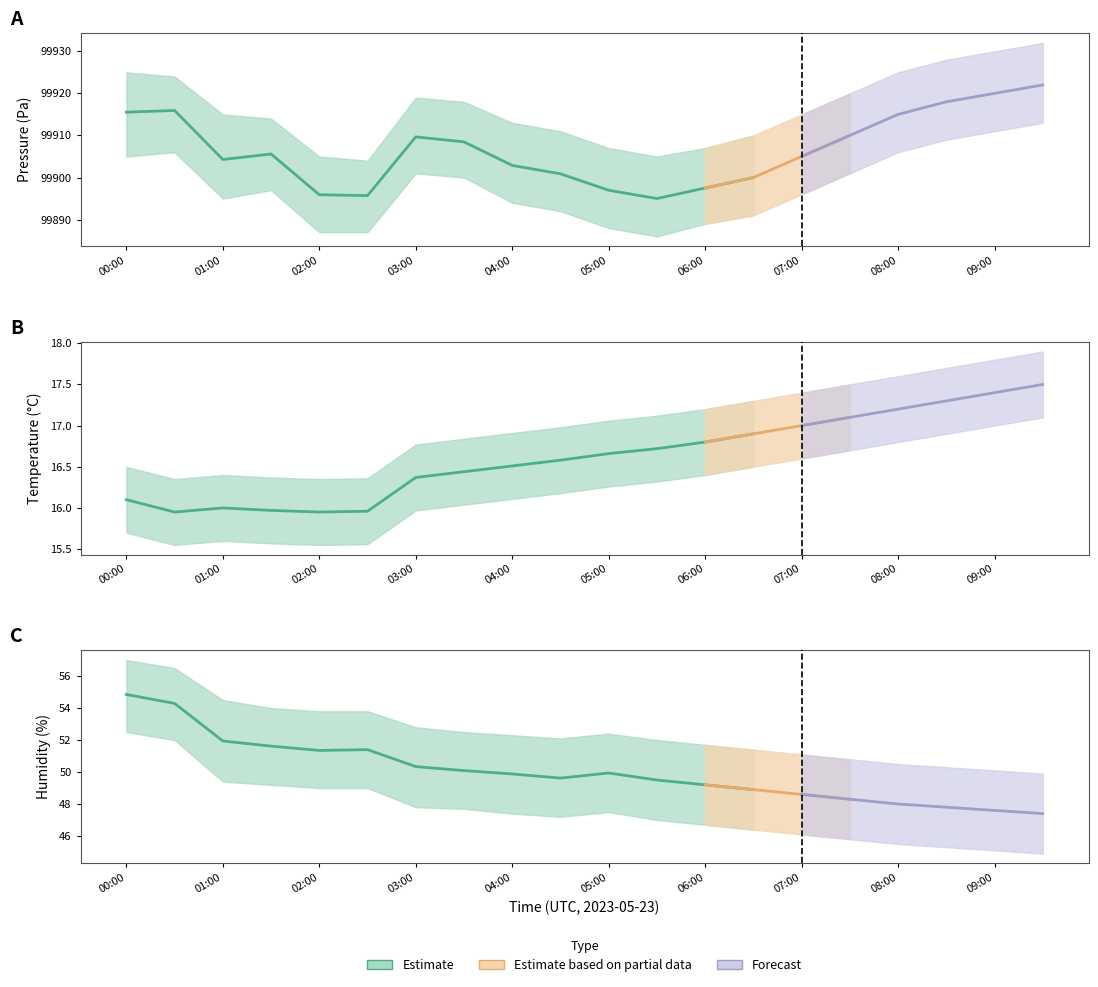

How many data points in humidity are less than 49?

7